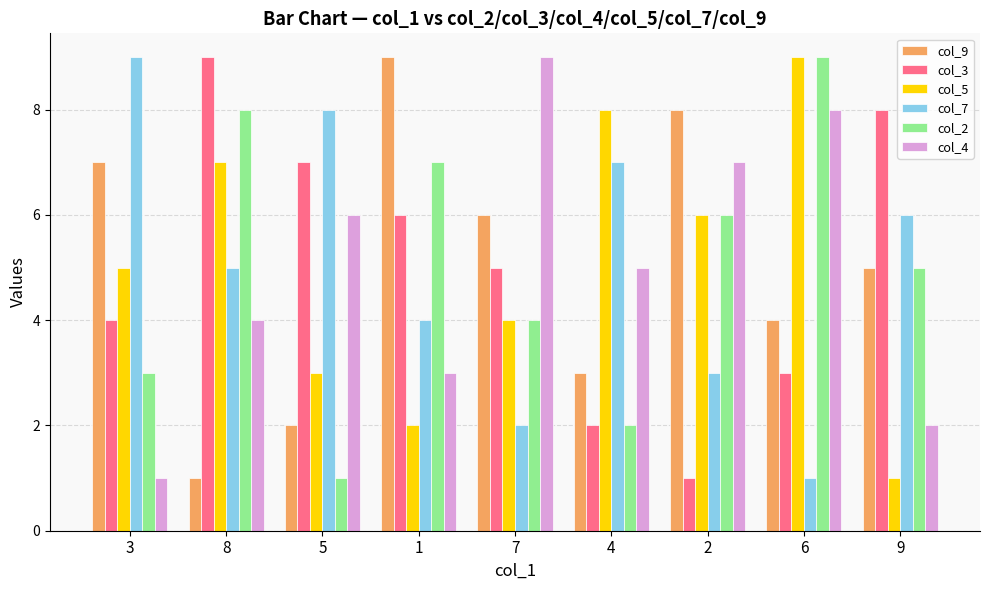

The col_4 series shows 7 at 2. True or false?

True